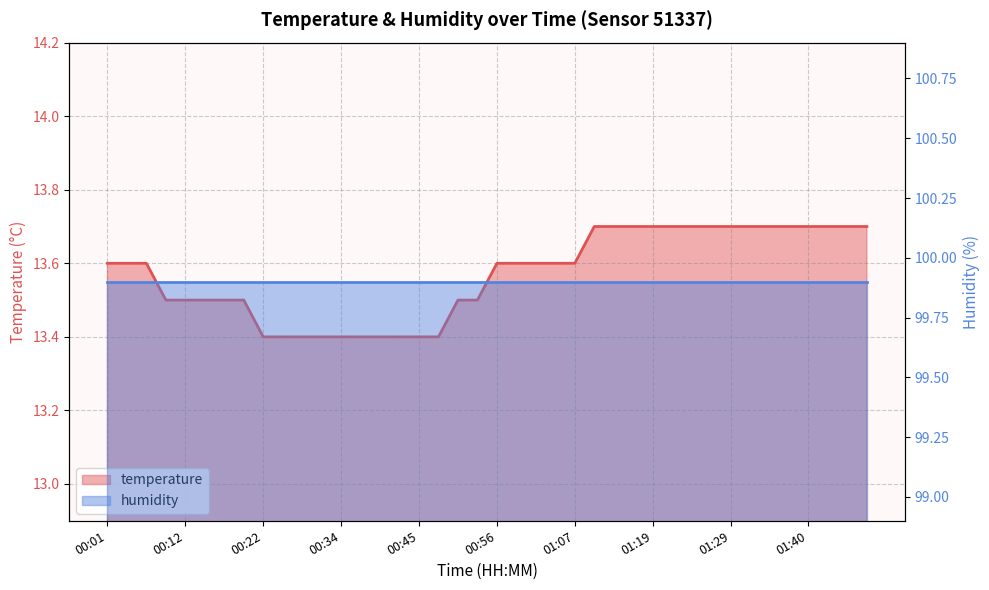

What is the sum of all values?

542.8